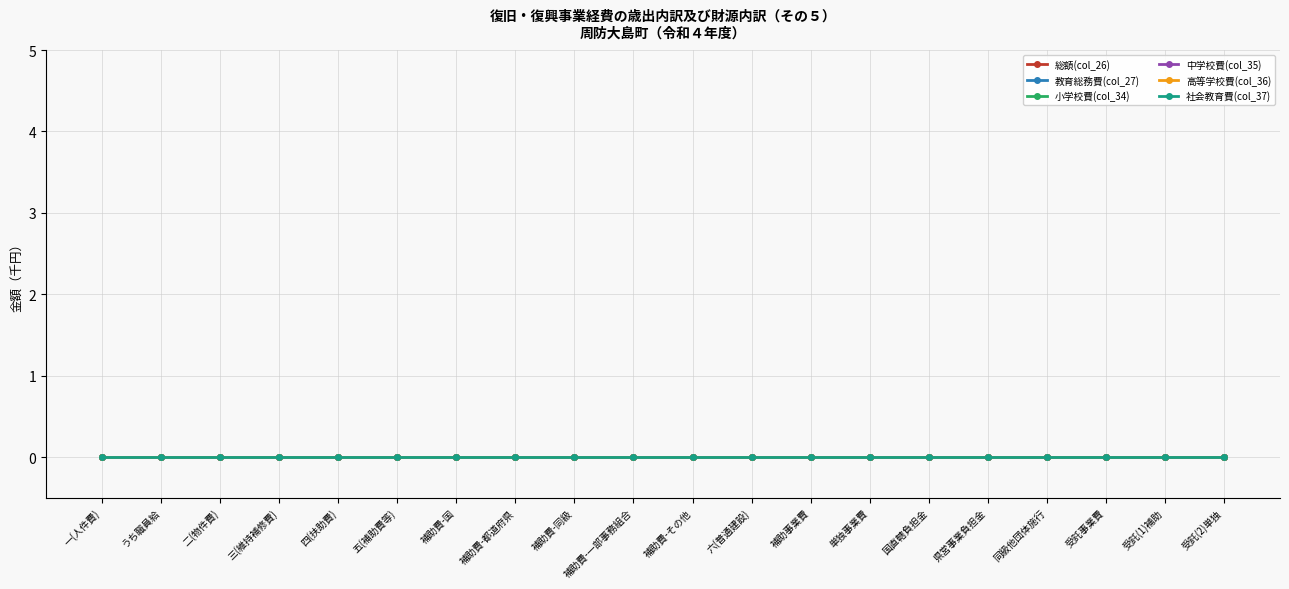

The col_36 series shows 0 at 4. True or false?

True